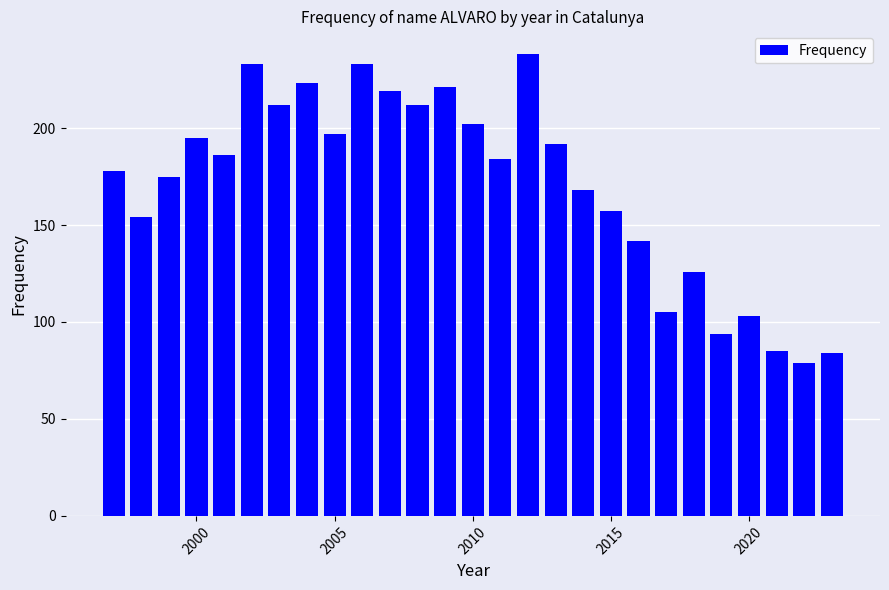

What is the average value?

170